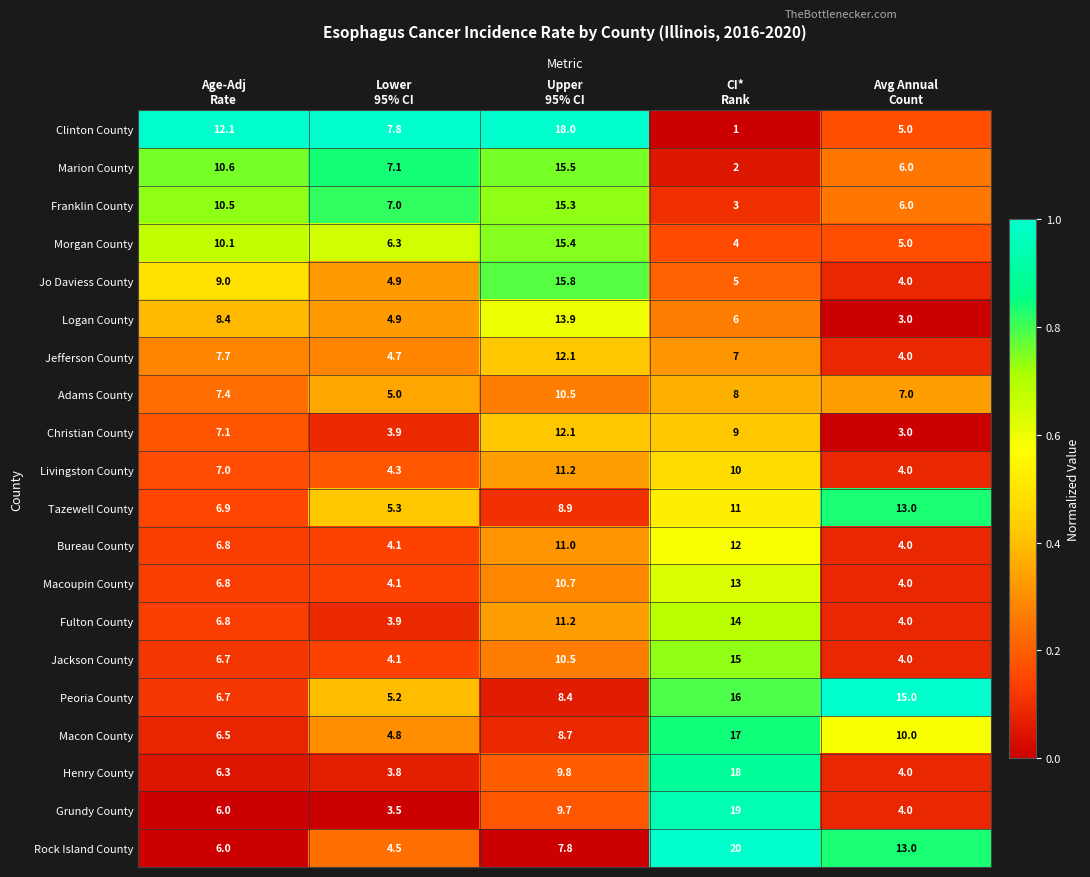

What is the difference between the maximum and minimum values in the Jo Daviess County series?

11.8